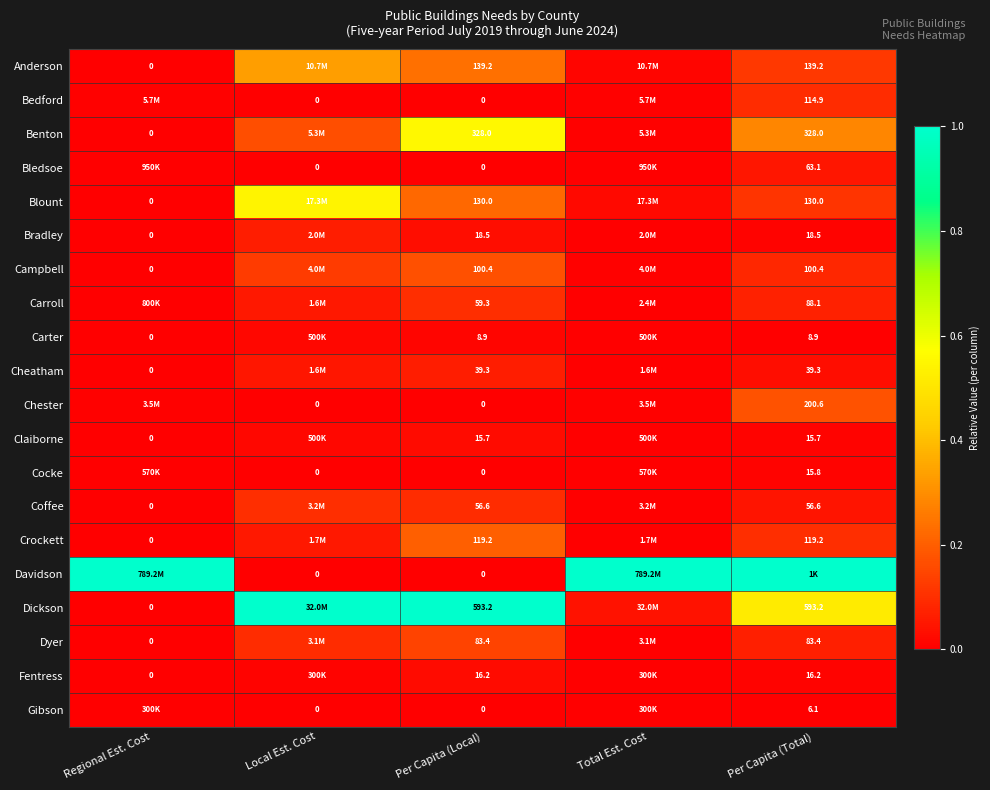

Which series changed the most between Local Est. Cost and Total Est. Cost?

Davidson